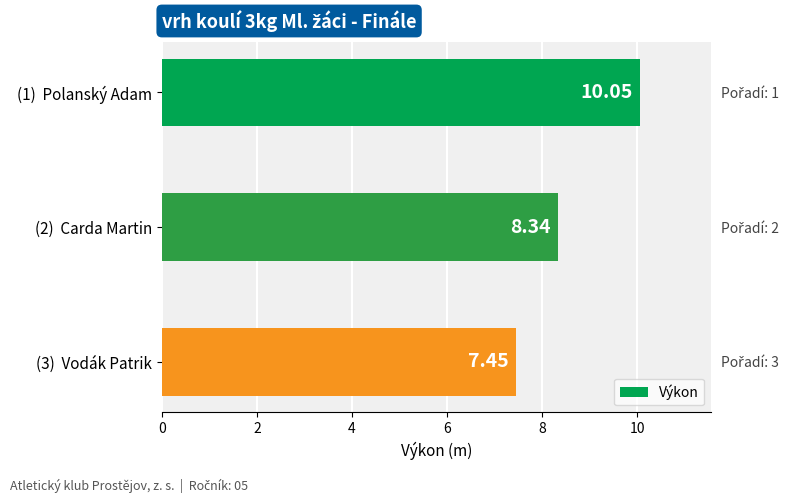

What value does the data have at (1) Polanský Adam?

10.1